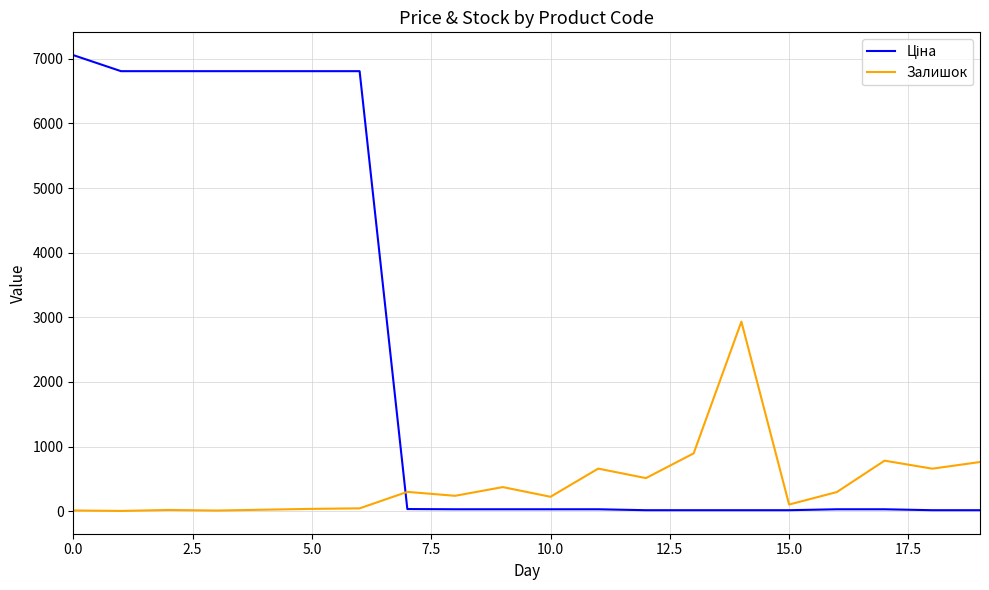

What is the greatest value displayed?

7057.5